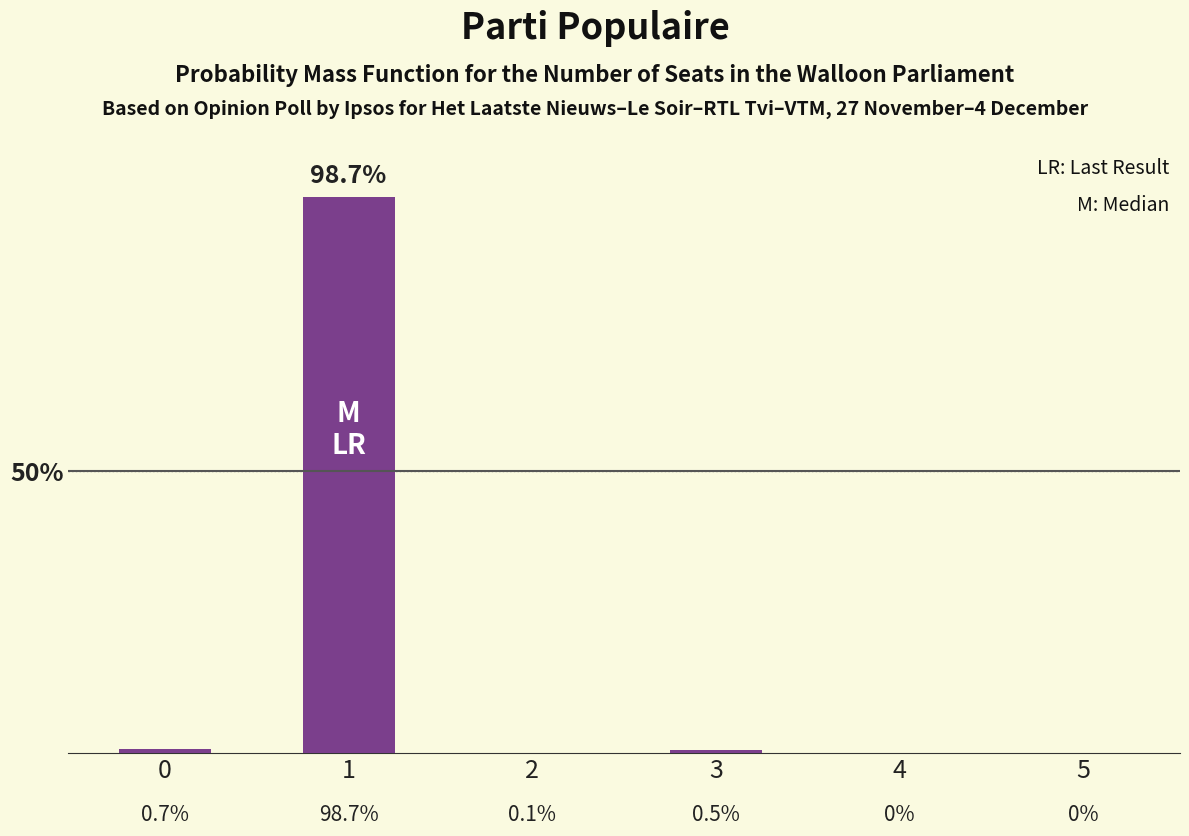

Are the bars horizontal?

No